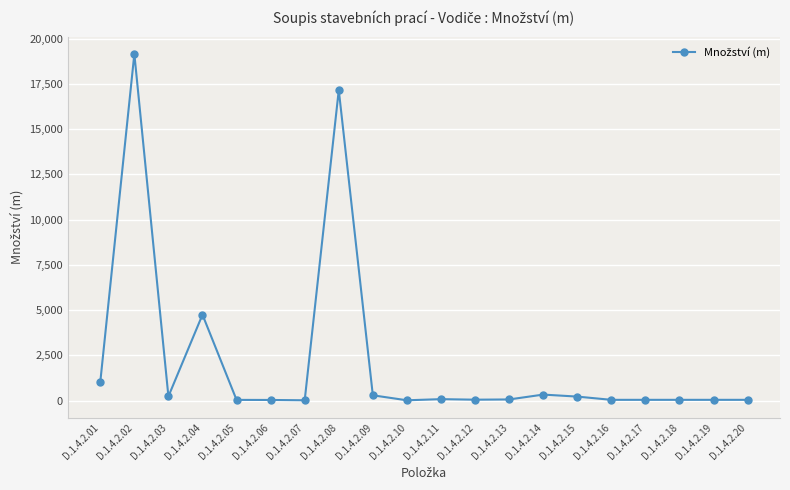

How many series are shown in this chart?

1